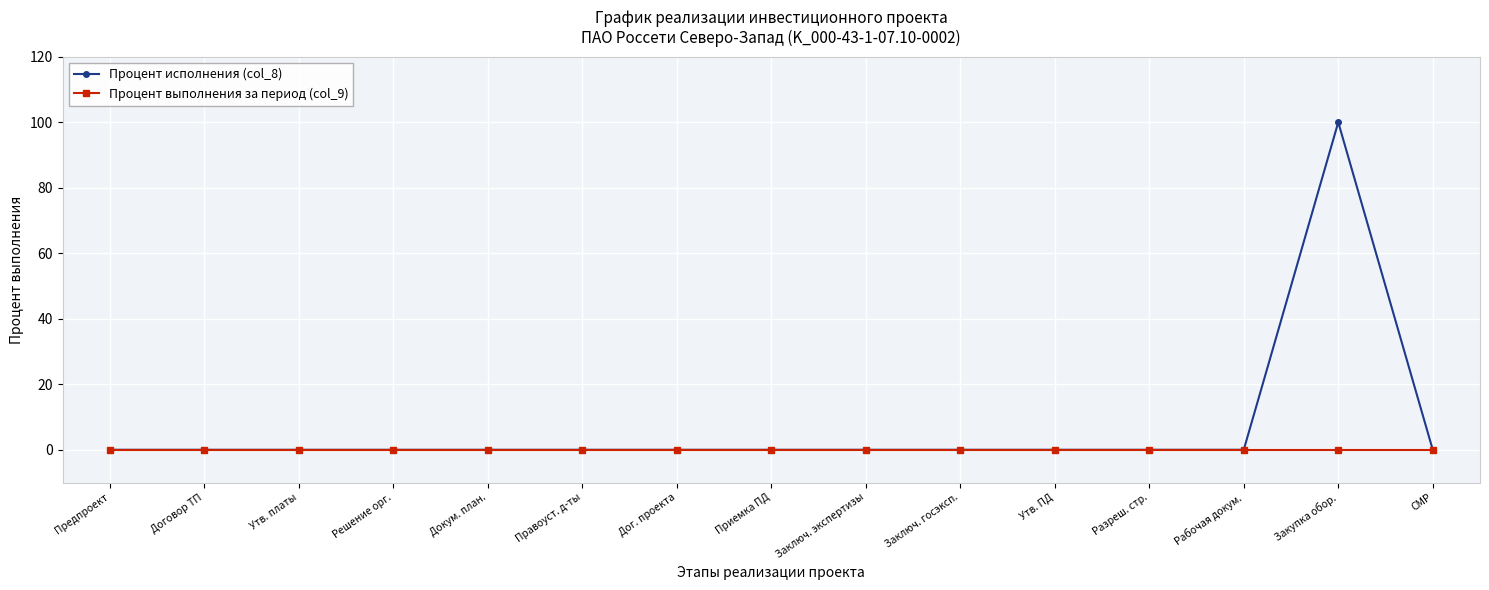

True or false: Процент исполнения (col_8) has a value of 0 at Решение орг..

True